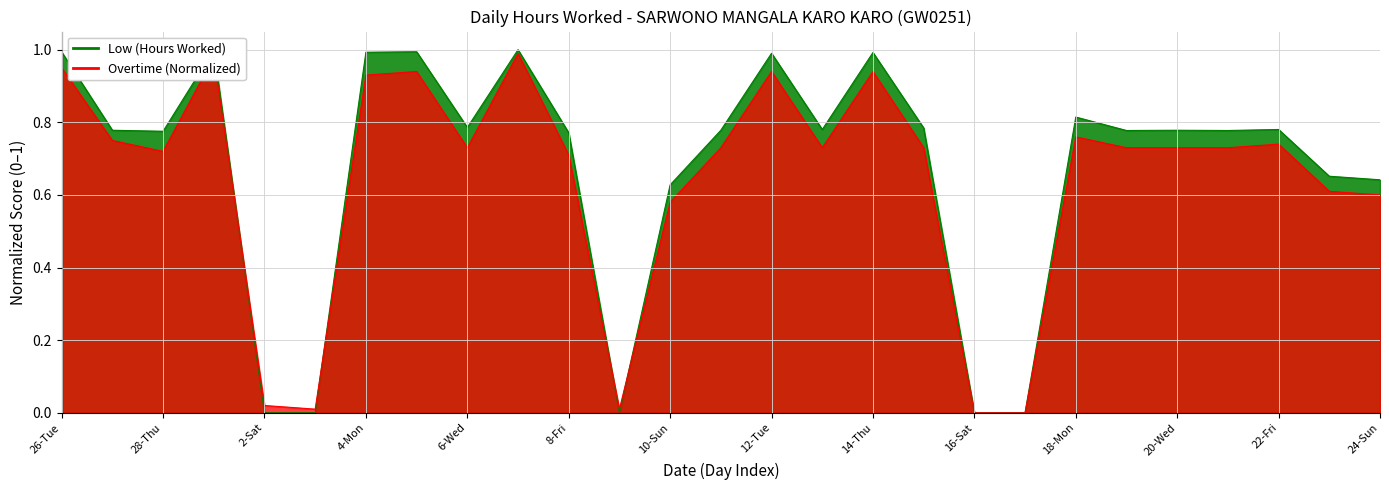

Rank the series at 2-Sat from highest to lowest value.

Overtime (Normalized), Low (Hours Worked)